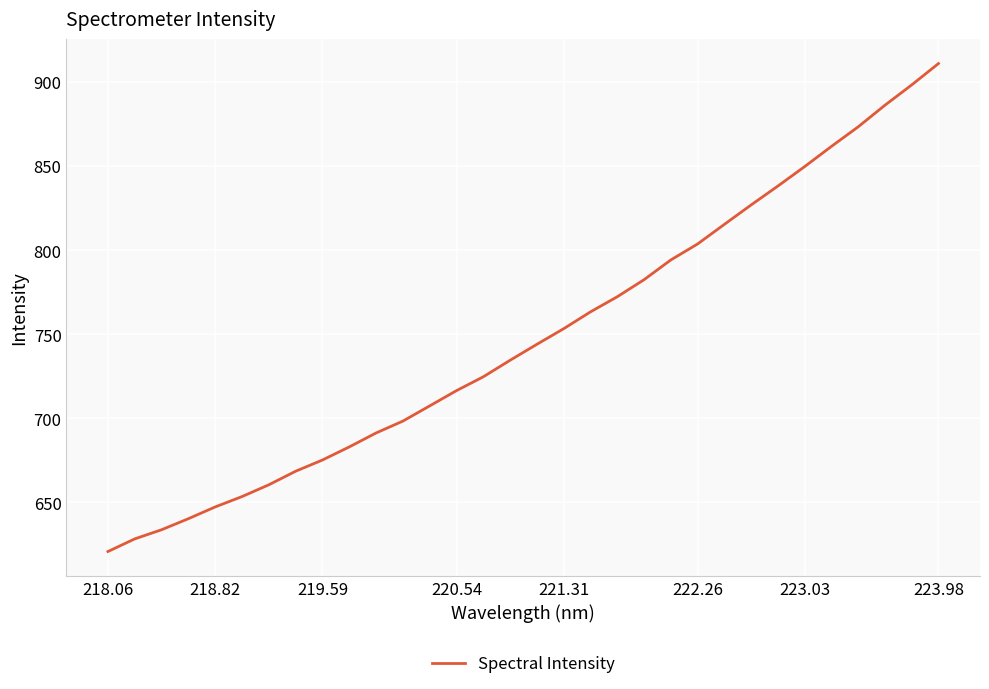

What is the difference between the maximum and minimum values?

290.3